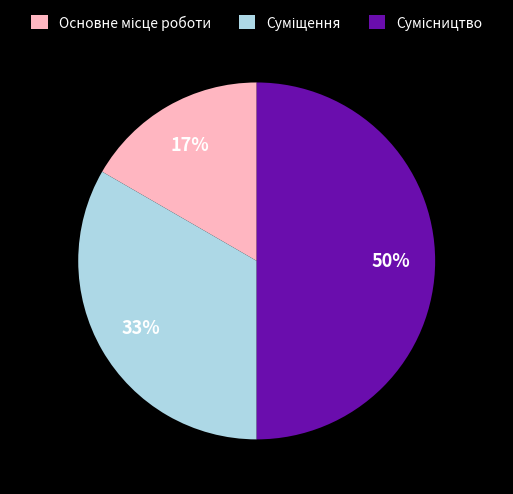

To the nearest percent, what is the average slice percentage?

33%